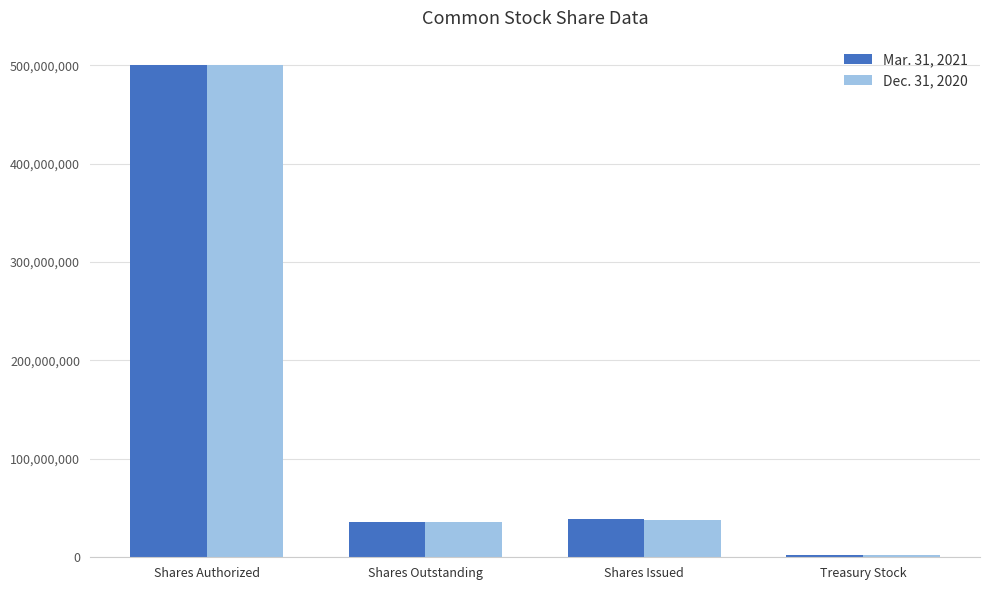

How many bars are there in each group?

2